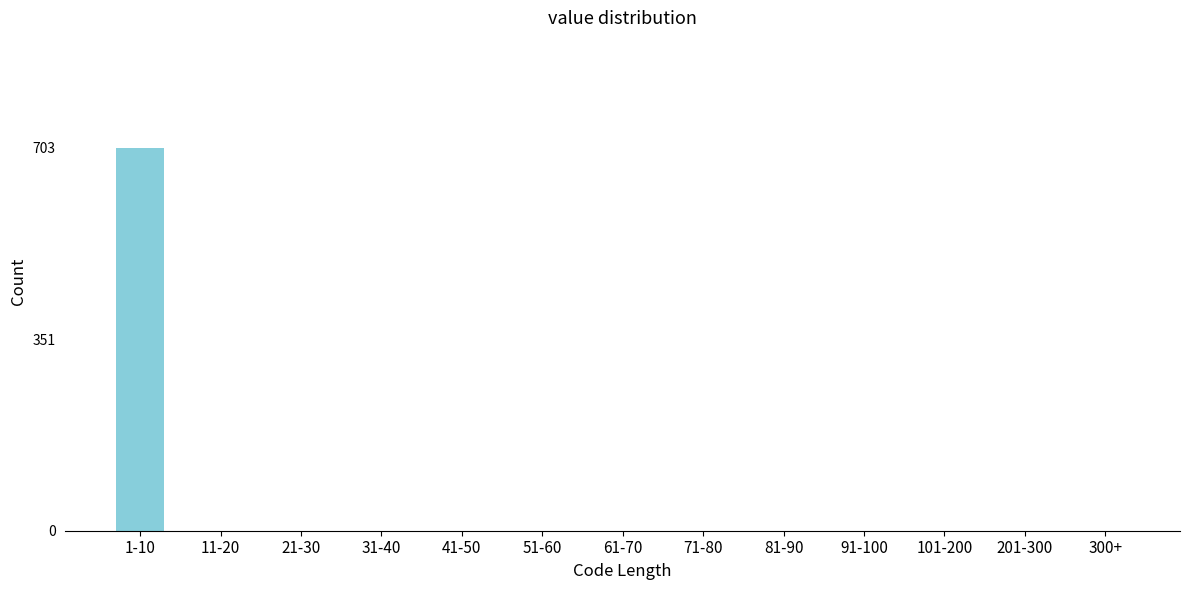

Reading left to right, transcribe all the data shown in this chart.

1-10=703	11-20=0	21-30=0	31-40=0	41-50=0	51-60=0	61-70=0	71-80=0	81-90=0	91-100=0	101-200=0	201-300=0	300+=0